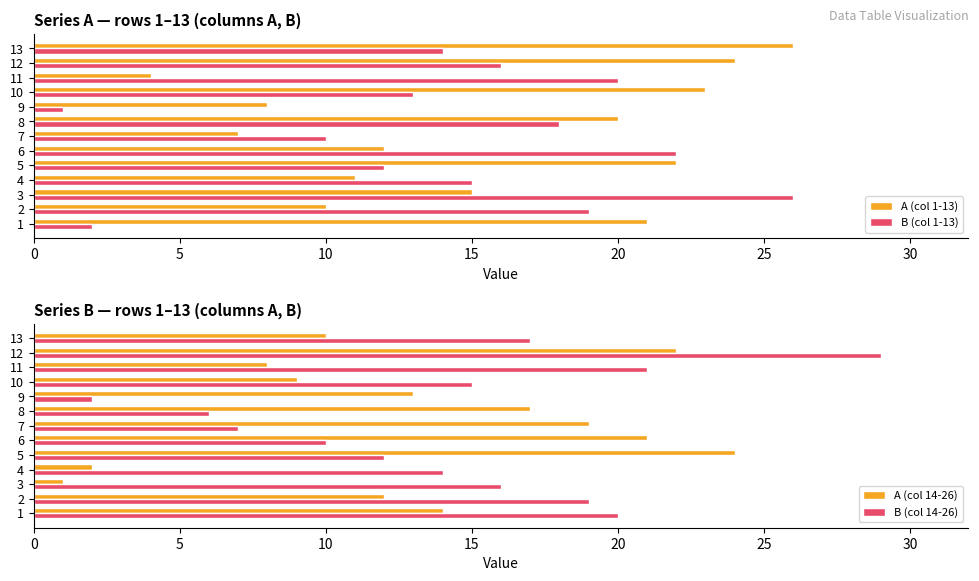

The value of B (col 1-13) at 13 is 8. True or false?

False